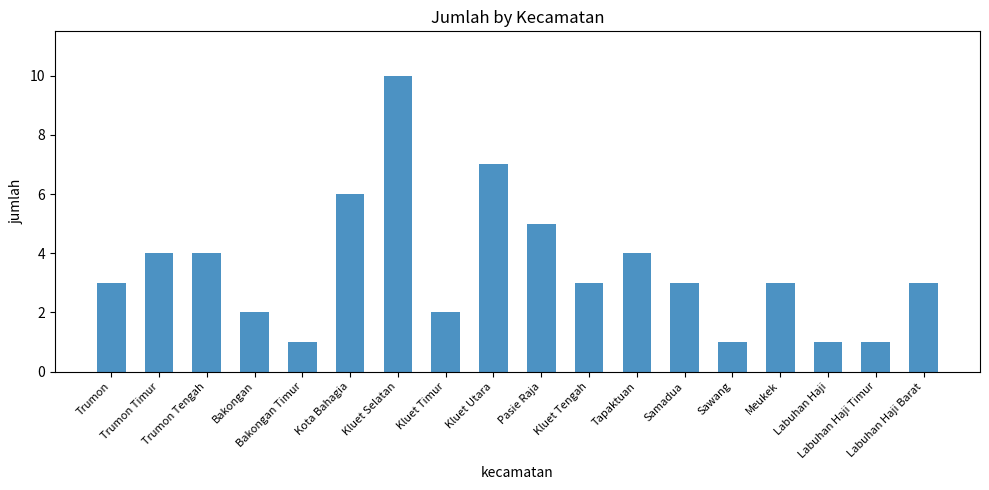

Reading left to right, extract all data points from this chart.

Trumon=3	Trumon Timur=4	Trumon Tengah=4	Bakongan=2	Bakongan Timur=1	Kota Bahagia=6	Kluet Selatan=10	Kluet Timur=2	Kluet Utara=7	Pasie Raja=5	Kluet Tengah=3	Tapaktuan=4	Samadua=3	Sawang=1	Meukek=3	Labuhan Haji=1	Labuhan Haji Timur=1	Labuhan Haji Barat=3